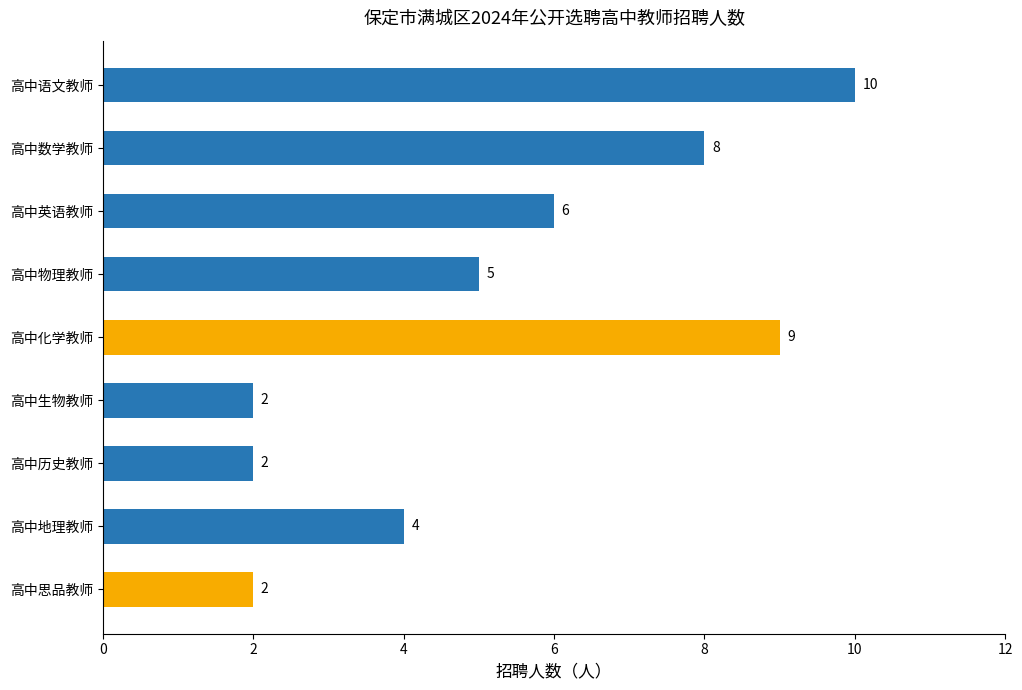

Count the number of data series in this chart.

1